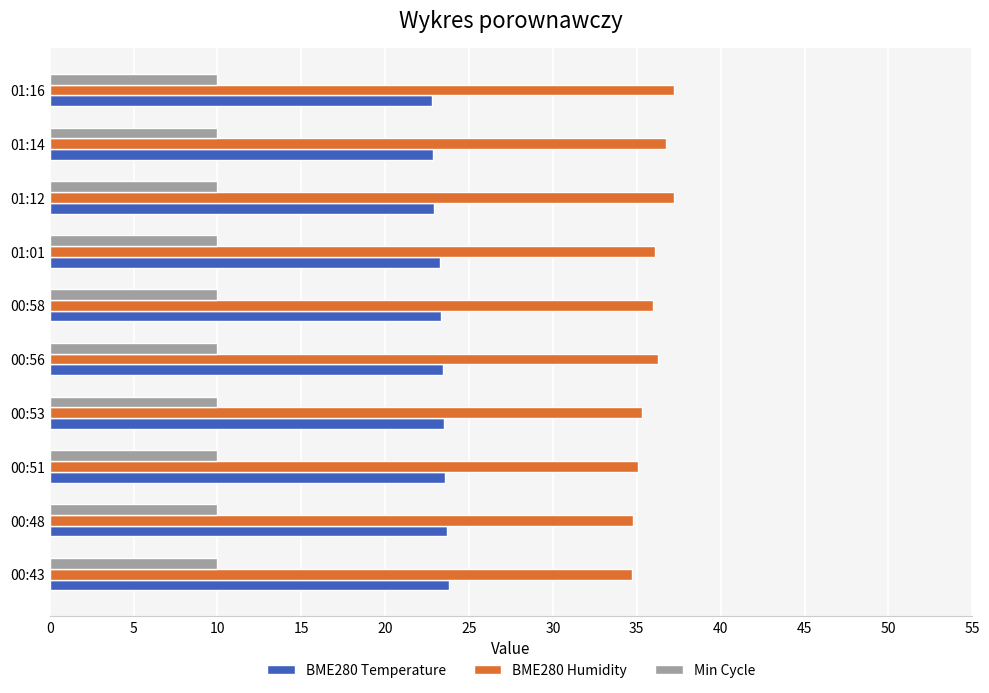

What is the difference between the highest and lowest values at 01:14?

26.8